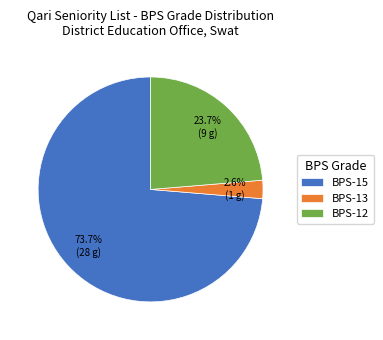

Between BPS-13 and BPS-15, which is larger?

BPS-15